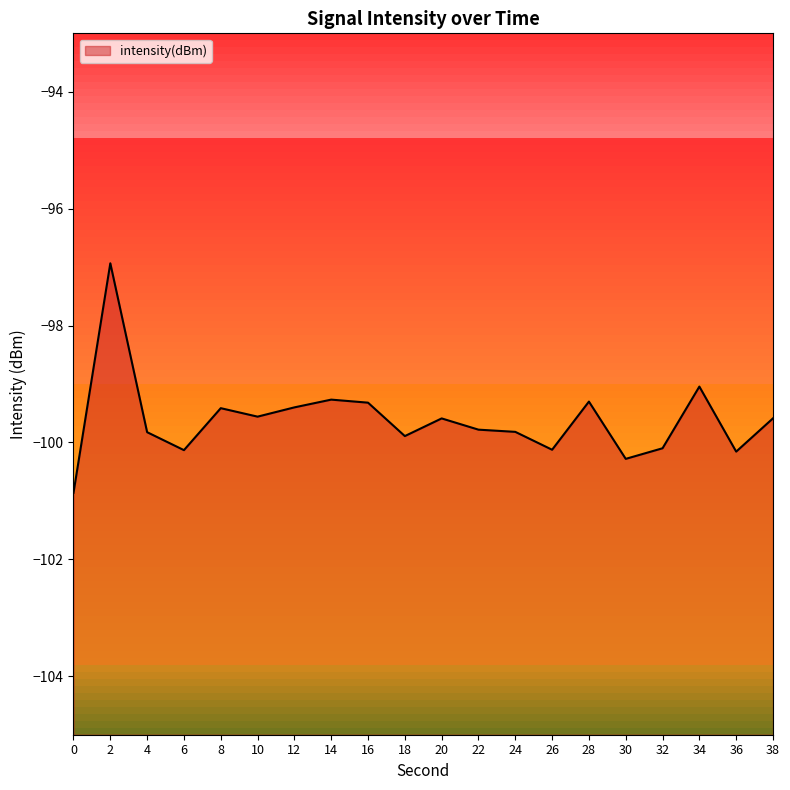

What is the difference between the maximum and minimum values?

3.9